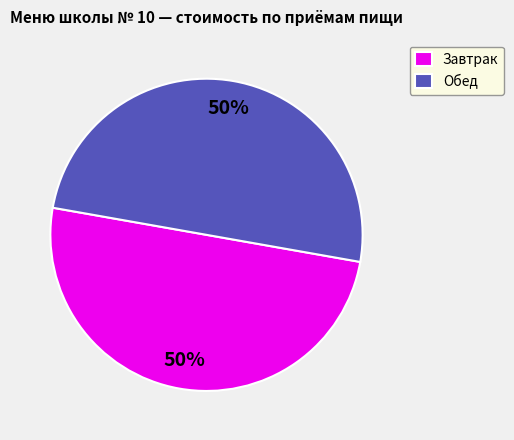

To the nearest percent, what is the average slice percentage?

50%